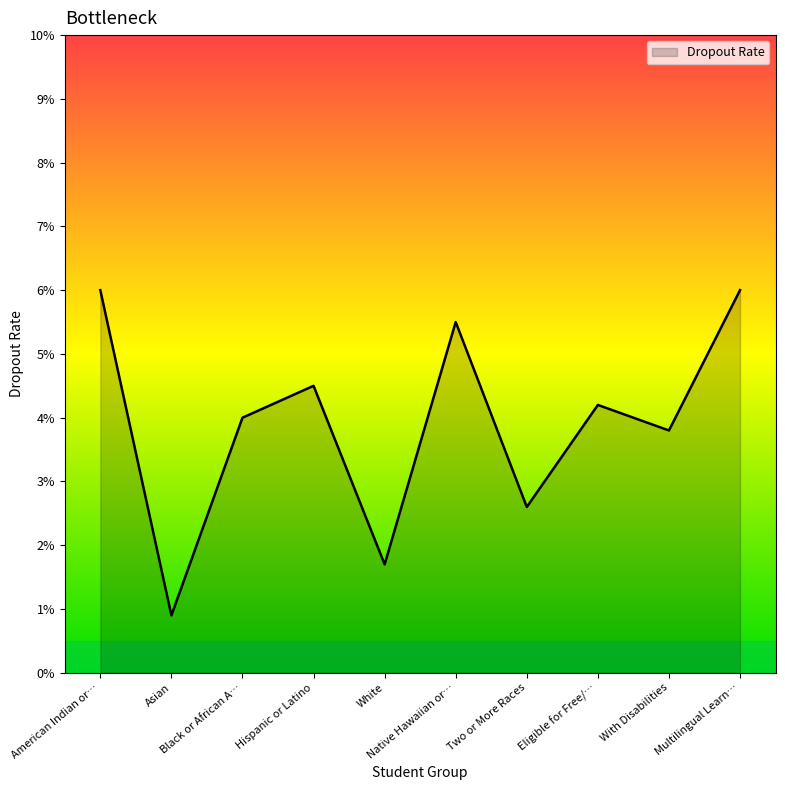

The chart shows a value of 0.0 at White. True or false?

False